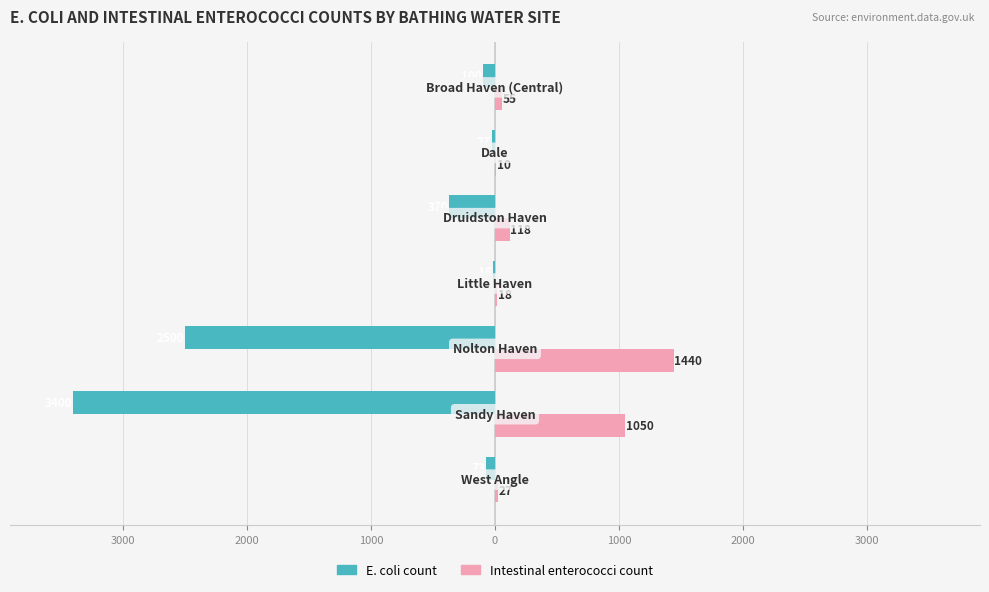

What is the value of the intestinal enterococci count bar at the 2nd from the left?

1050